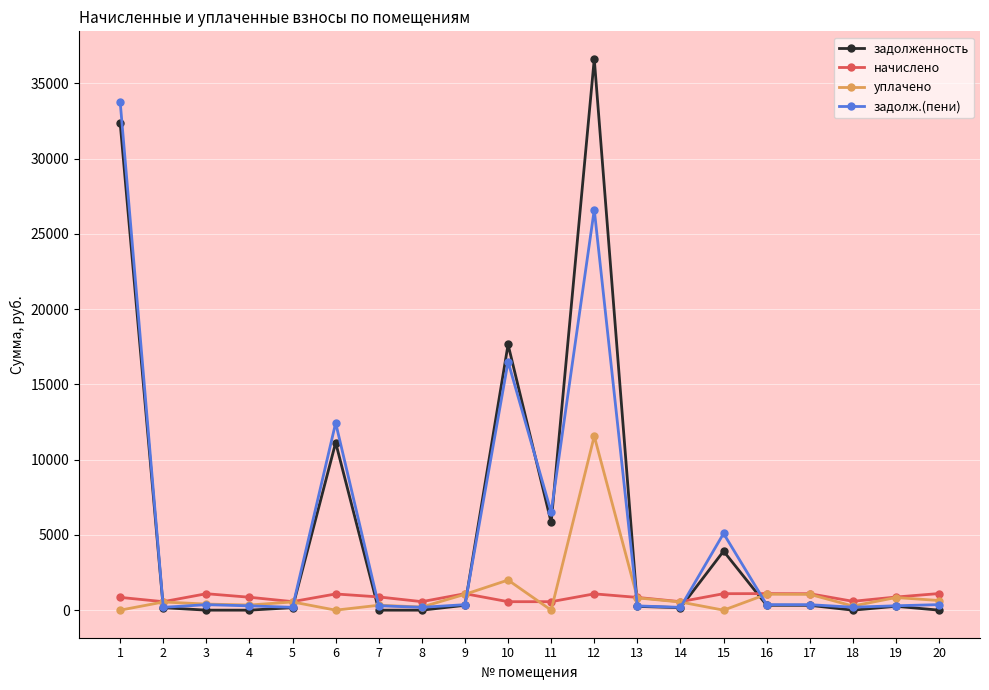

What is the average value of the задолженность series?

5474.7